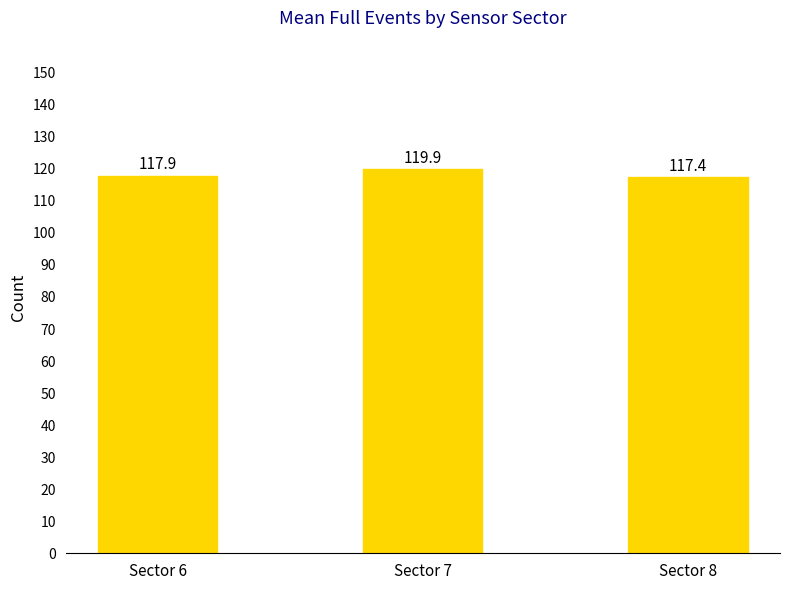

Which category has the lowest value across all series?

Sector 8